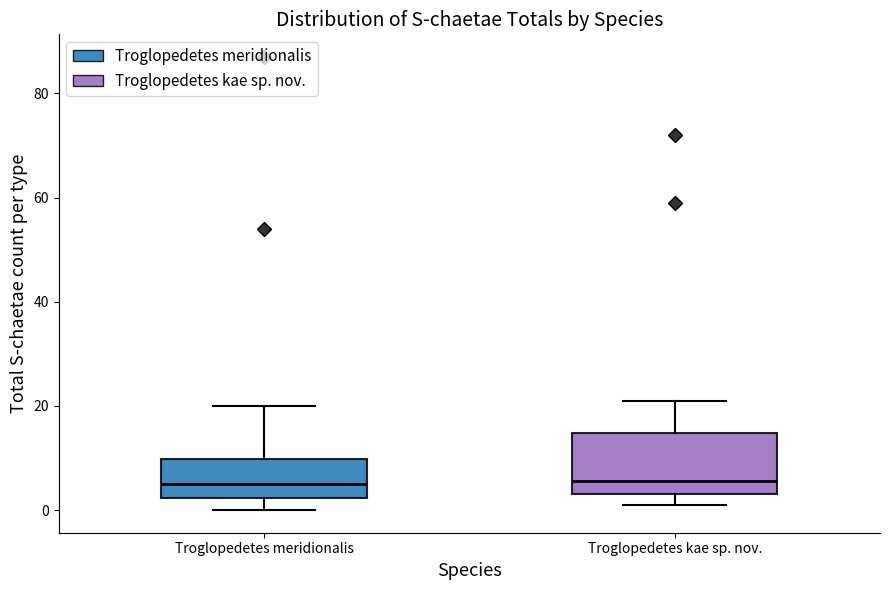

Where does the upper whisker of the box for Troglopedetes kae sp. nov. end on the y-axis? The values are not printed on the chart, so give them approximately, as read against the axis.

22